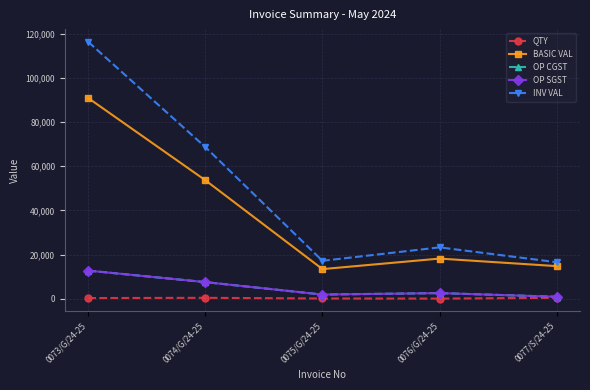

Reading left to right, transcribe all the data shown in this chart.

QTY: 0073/G/24-25=300.0	0074/G/24-25=400.0	0075/G/24-25=100.0	0076/G/24-25=60.0	0077/S/24-25=410.0
BASIC VAL: 0073/G/24-25=90849.0	0074/G/24-25=53636.0	0075/G/24-25=13409.0	0076/G/24-25=18169.8	0077/S/24-25=14760.0
OP CGST: 0073/G/24-25=12718.9	0074/G/24-25=7509.0	0075/G/24-25=1877.3	0076/G/24-25=2543.8	0077/S/24-25=885.6
OP SGST: 0073/G/24-25=12718.9	0074/G/24-25=7509.0	0075/G/24-25=1877.3	0076/G/24-25=2543.8	0077/S/24-25=885.6
INV VAL: 0073/G/24-25=116286.7	0074/G/24-25=68654.1	0075/G/24-25=17163.5	0076/G/24-25=23257.3	0077/S/24-25=16531.2